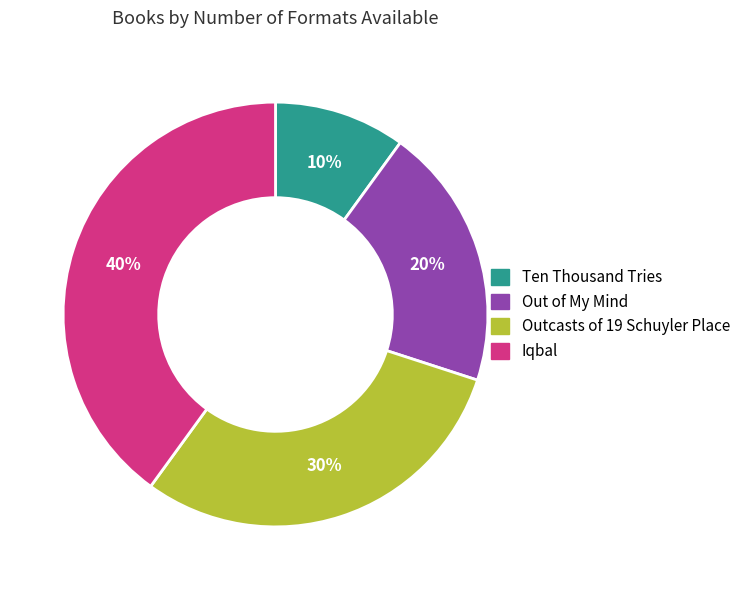

Is the sum of Iqbal and Outcasts of 19 Schuyler Place greater than half?

Yes